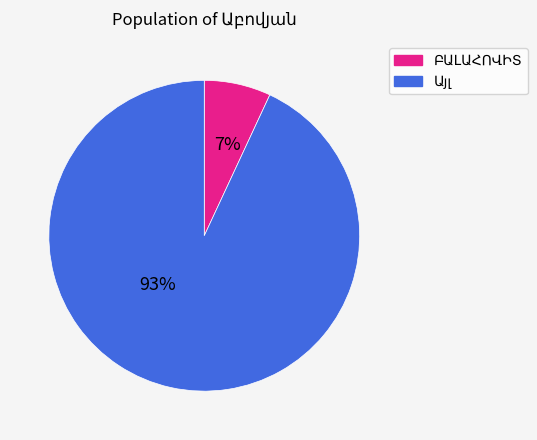

To the nearest percent, what is the average slice percentage?

50%